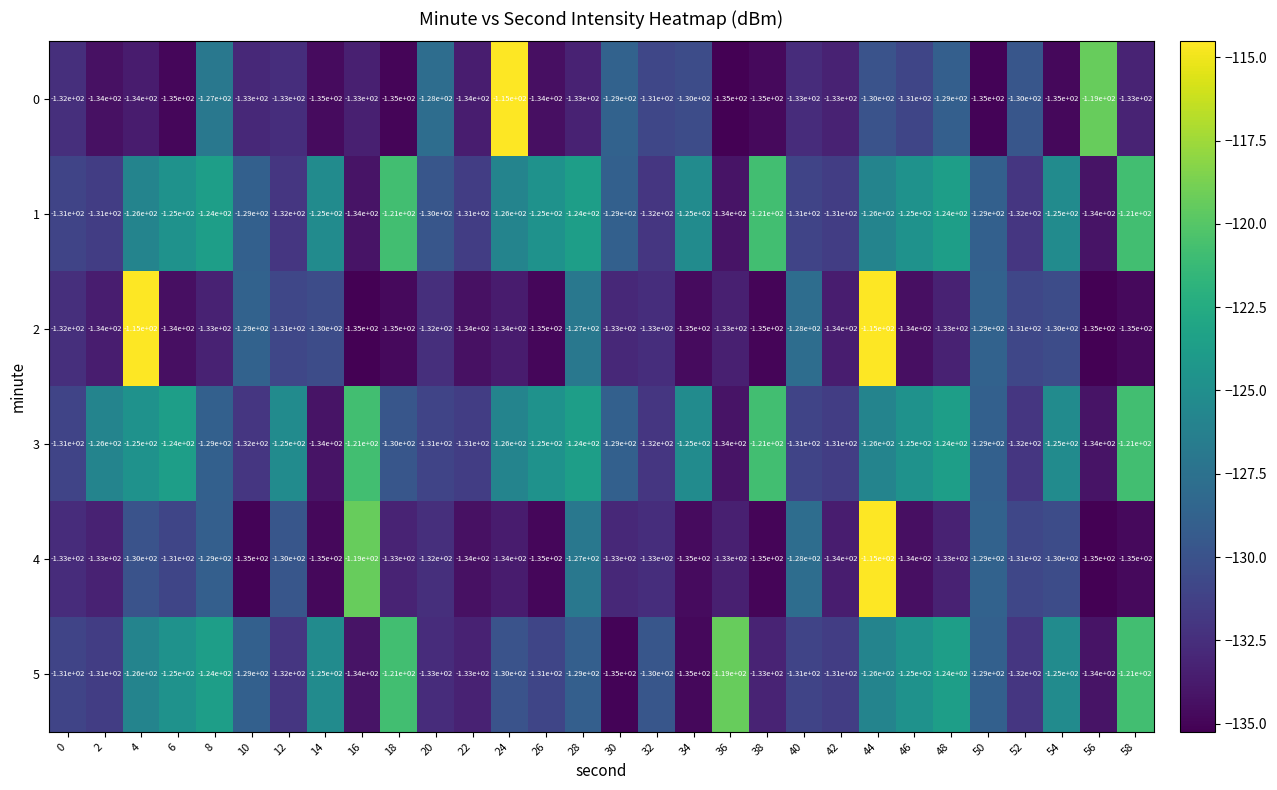

How many values in the 2 series exceed -133?

12